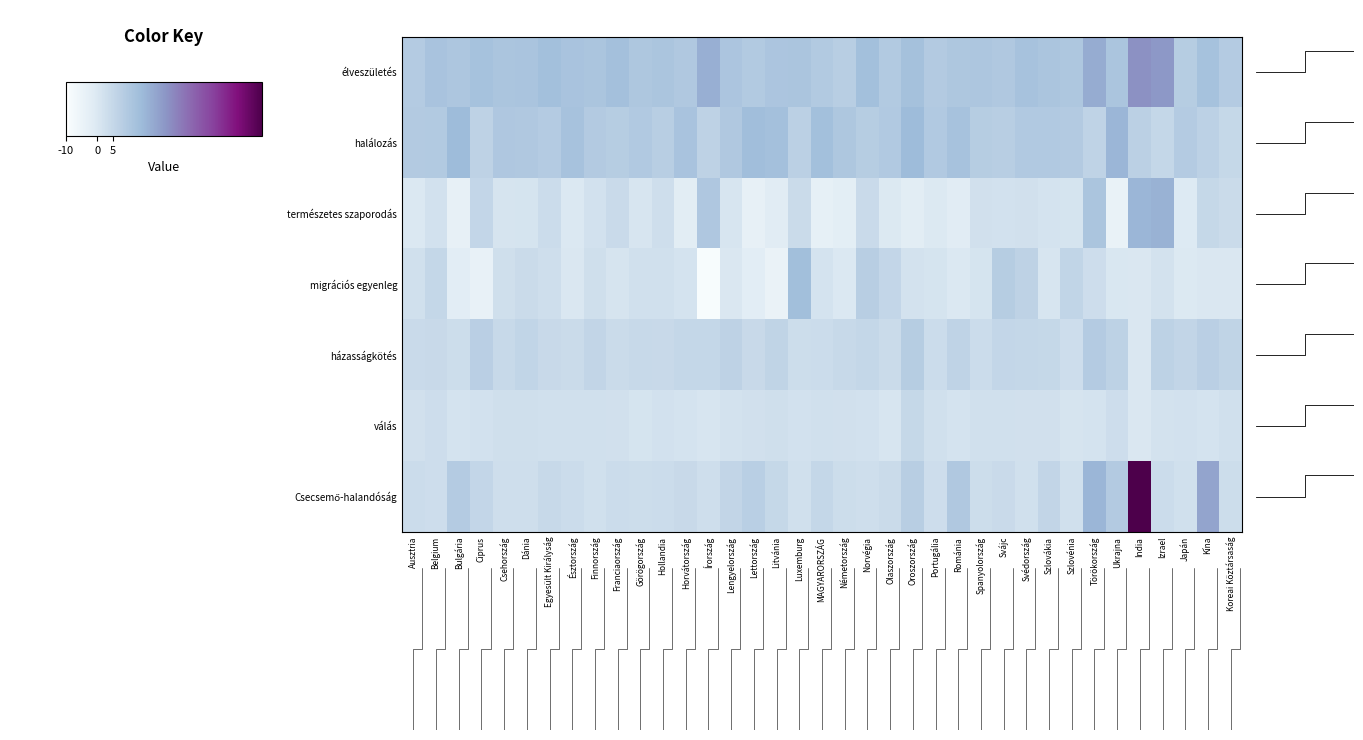

Is it true that élveszületés equals 4.2 at Portugália?

False